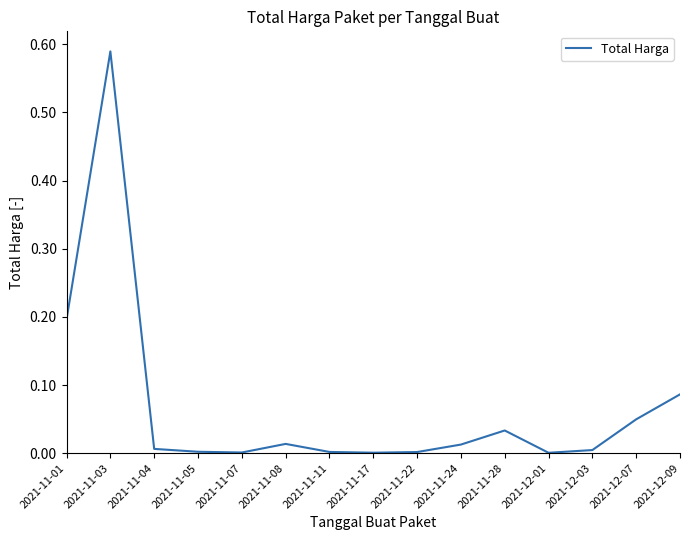

True or false: there are more than 2 points higher than both neighbors.

True